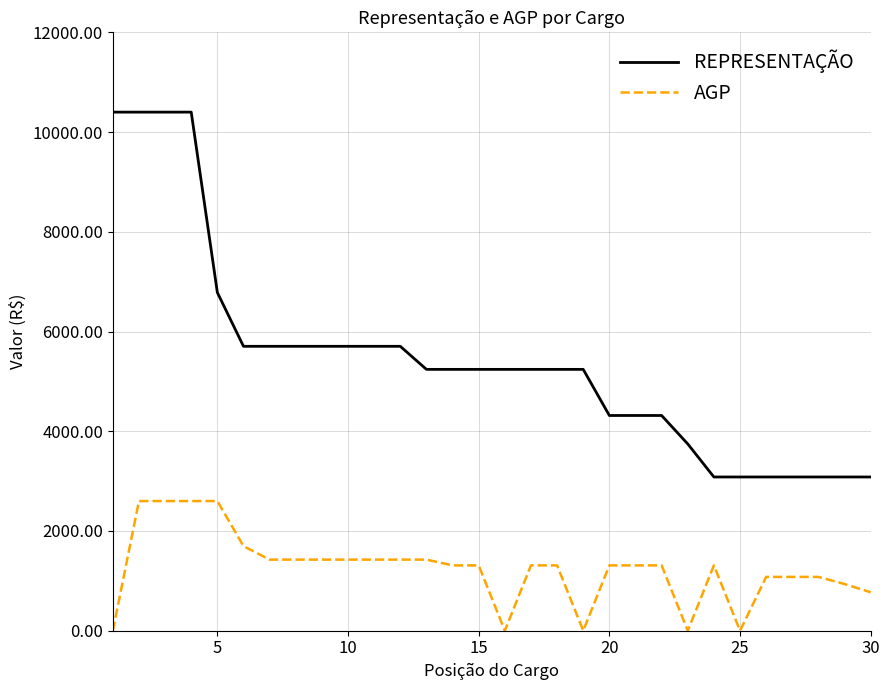

What is the maximum value for REPRESENTAÇÃO?

10400.0